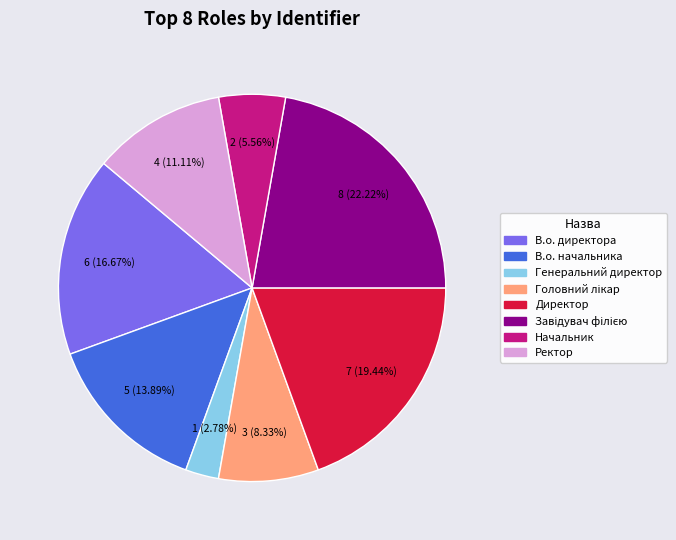

Does any single category account for the majority?

No